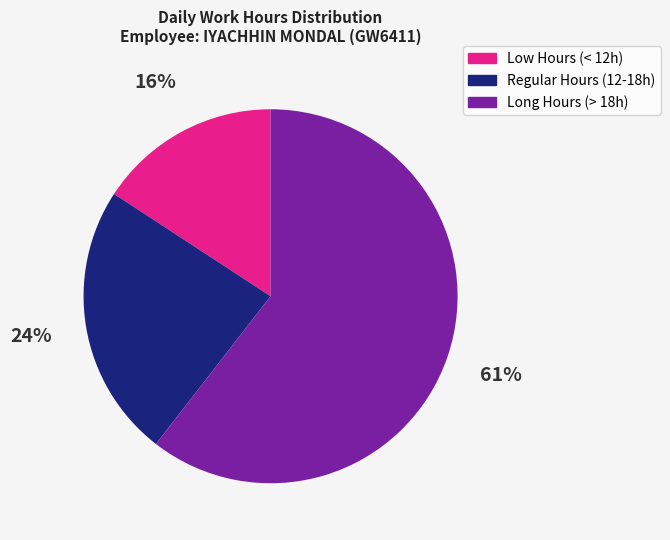

Is there any slice that represents more than half of the pie?

Yes